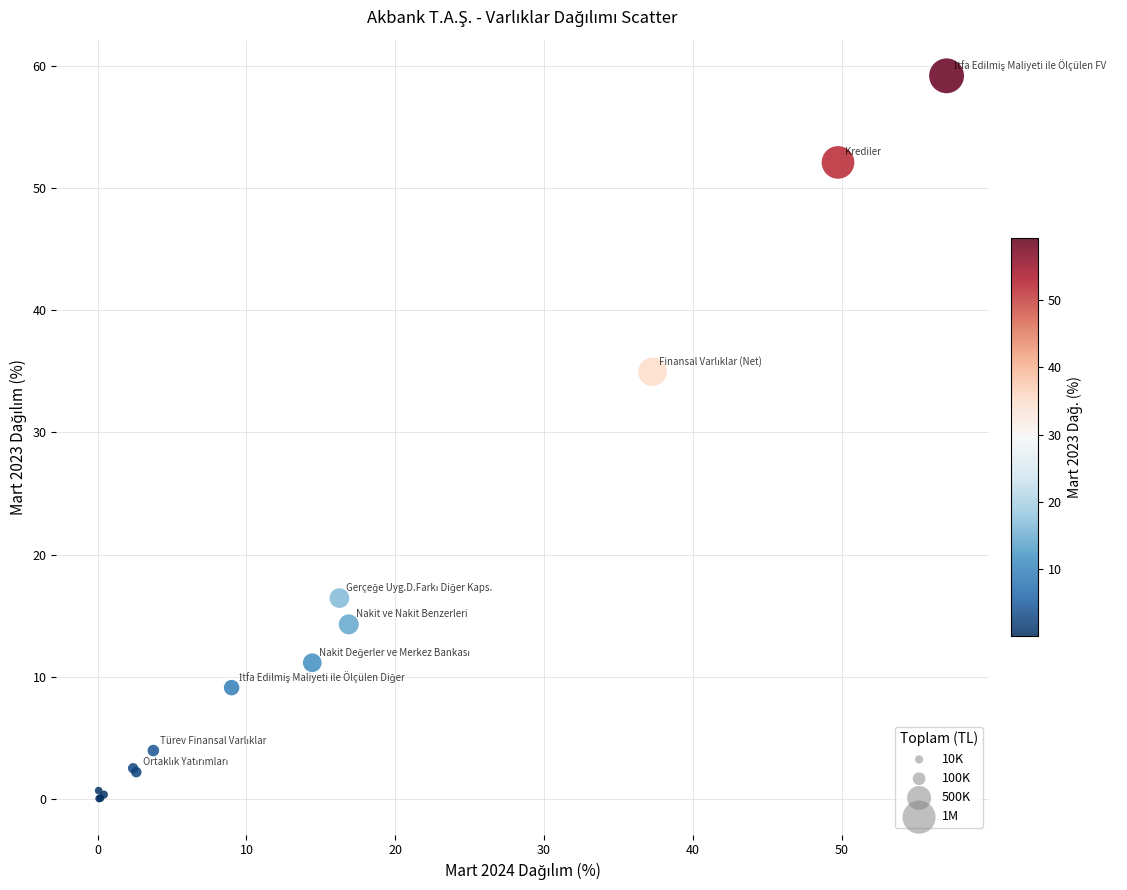

What Y value in the scatter plot is closest to 29?

35.0